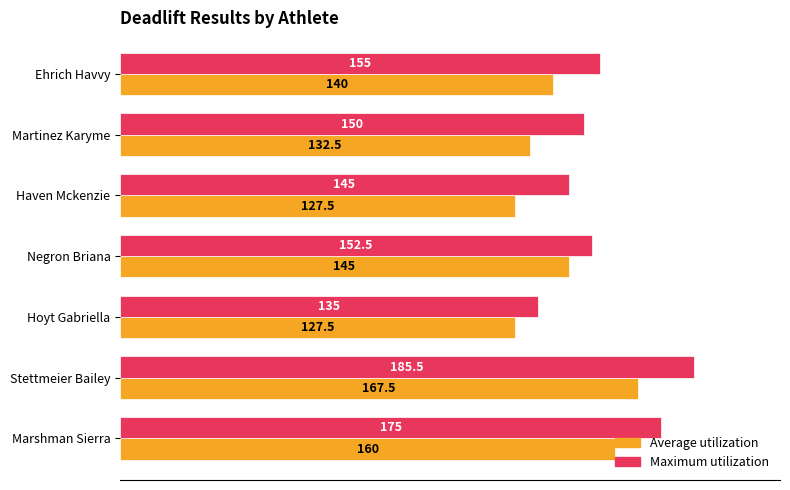

List the labels in order of Maximum utilization value, smallest first.

Hoyt Gabriella, Haven Mckenzie, Martinez Karyme, Negron Briana, Ehrich Havvy, Marshman Sierra, Stettmeier Bailey